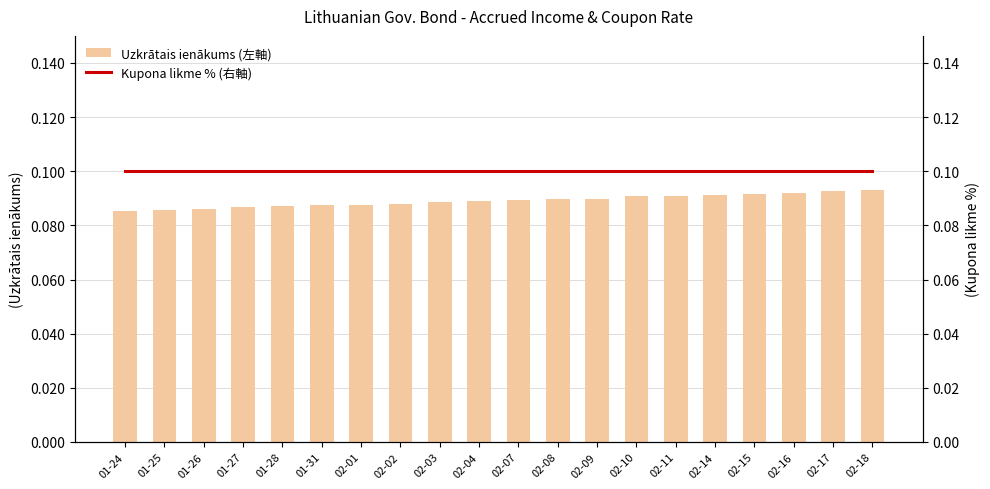

At which label is Kupona likme % (右軸) closest to 0?

01-24